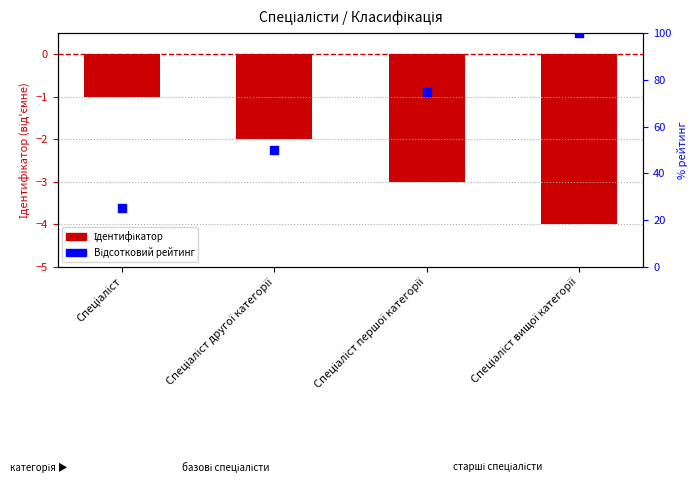

Which series contains the highest Y value?

Відсотковий рейтинг